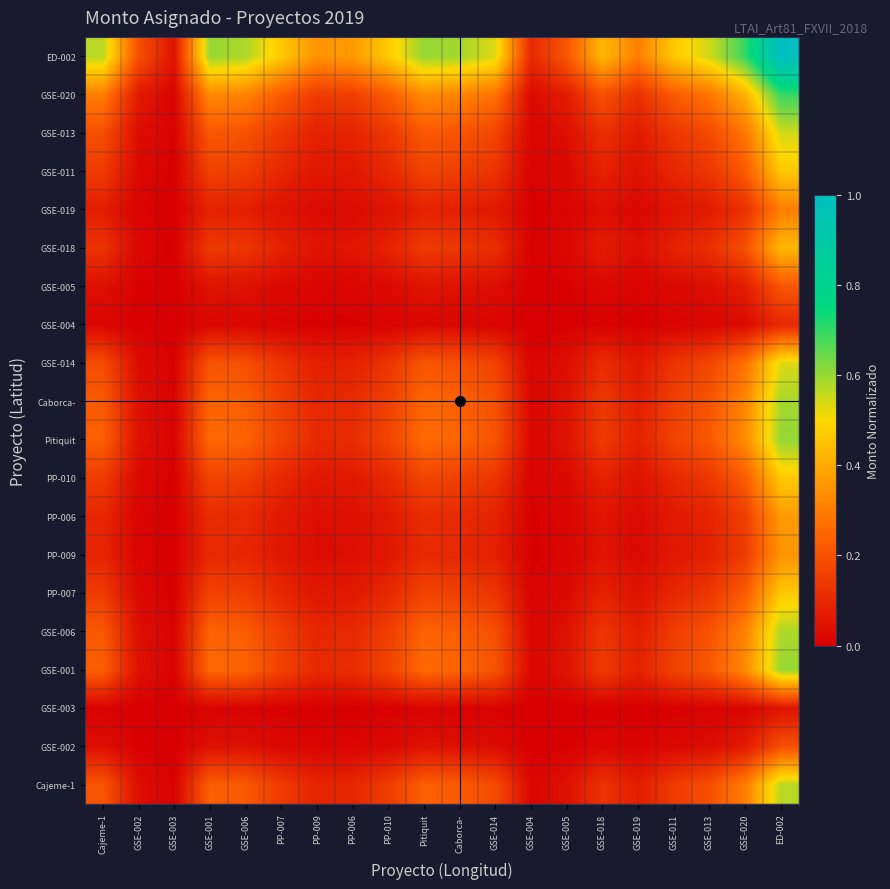

Reading right to left, extract all data points from this chart.

Cajeme-1: ED-002=0.6	GSE-020=0.3	GSE-013=0.2	GSE-011=0.1	GSE-019=0.1	GSE-018=0.1	GSE-005=0.0	GSE-004=0.0	GSE-014=0.2	Caborca-=0.2	Pitiquit=0.2	PP-010=0.1	PP-006=0.1	PP-009=0.1	PP-007=0.1	GSE-006=0.2	GSE-001=0.2	GSE-003=0.0	GSE-002=0.0	Cajeme-1=0.2
GSE-002: ED-002=0.2	GSE-020=0.1	GSE-013=0.0	GSE-011=0.0	GSE-019=0.0	GSE-018=0.0	GSE-005=0.0	GSE-004=0.0	GSE-014=0.0	Caborca-=0.0	Pitiquit=0.0	PP-010=0.0	PP-006=0.0	PP-009=0.0	PP-007=0.0	GSE-006=0.0	GSE-001=0.0	GSE-003=0.0	GSE-002=0.0	Cajeme-1=0.0
GSE-003: ED-002=0.0	GSE-020=0.0	GSE-013=0.0	GSE-011=0.0	GSE-019=0.0	GSE-018=0.0	GSE-005=0.0	GSE-004=0.0	GSE-014=0.0	Caborca-=0.0	Pitiquit=0.0	PP-010=0.0	PP-006=0.0	PP-009=0.0	PP-007=0.0	GSE-006=0.0	GSE-001=0.0	GSE-003=0.0	GSE-002=0.0	Cajeme-1=0.0
GSE-001: ED-002=0.6	GSE-020=0.3	GSE-013=0.2	GSE-011=0.2	GSE-019=0.1	GSE-018=0.1	GSE-005=0.0	GSE-004=0.0	GSE-014=0.2	Caborca-=0.2	Pitiquit=0.3	PP-010=0.2	PP-006=0.1	PP-009=0.1	PP-007=0.2	GSE-006=0.2	GSE-001=0.3	GSE-003=0.0	GSE-002=0.0	Cajeme-1=0.2
GSE-006: ED-002=0.6	GSE-020=0.3	GSE-013=0.2	GSE-011=0.2	GSE-019=0.1	GSE-018=0.1	GSE-005=0.0	GSE-004=0.0	GSE-014=0.2	Caborca-=0.2	Pitiquit=0.2	PP-010=0.2	PP-006=0.1	PP-009=0.1	PP-007=0.2	GSE-006=0.2	GSE-001=0.2	GSE-003=0.0	GSE-002=0.0	Cajeme-1=0.2
PP-007: ED-002=0.5	GSE-020=0.2	GSE-013=0.1	GSE-011=0.1	GSE-019=0.0	GSE-018=0.1	GSE-005=0.0	GSE-004=0.0	GSE-014=0.1	Caborca-=0.2	Pitiquit=0.2	PP-010=0.1	PP-006=0.1	PP-009=0.1	PP-007=0.1	GSE-006=0.2	GSE-001=0.2	GSE-003=0.0	GSE-002=0.0	Cajeme-1=0.1
PP-009: ED-002=0.4	GSE-020=0.1	GSE-013=0.1	GSE-011=0.1	GSE-019=0.0	GSE-018=0.0	GSE-005=0.0	GSE-004=0.0	GSE-014=0.1	Caborca-=0.1	Pitiquit=0.1	PP-010=0.1	PP-006=0.0	PP-009=0.0	PP-007=0.1	GSE-006=0.1	GSE-001=0.1	GSE-003=0.0	GSE-002=0.0	Cajeme-1=0.1
PP-006: ED-002=0.4	GSE-020=0.2	GSE-013=0.1	GSE-011=0.1	GSE-019=0.0	GSE-018=0.1	GSE-005=0.0	GSE-004=0.0	GSE-014=0.1	Caborca-=0.1	Pitiquit=0.1	PP-010=0.1	PP-006=0.0	PP-009=0.0	PP-007=0.1	GSE-006=0.1	GSE-001=0.1	GSE-003=0.0	GSE-002=0.0	Cajeme-1=0.1
PP-010: ED-002=0.5	GSE-020=0.2	GSE-013=0.1	GSE-011=0.1	GSE-019=0.0	GSE-018=0.1	GSE-005=0.0	GSE-004=0.0	GSE-014=0.1	Caborca-=0.2	Pitiquit=0.2	PP-010=0.1	PP-006=0.1	PP-009=0.1	PP-007=0.1	GSE-006=0.2	GSE-001=0.2	GSE-003=0.0	GSE-002=0.0	Cajeme-1=0.1
Pitiquit: ED-002=0.6	GSE-020=0.3	GSE-013=0.2	GSE-011=0.2	GSE-019=0.1	GSE-018=0.1	GSE-005=0.0	GSE-004=0.0	GSE-014=0.2	Caborca-=0.2	Pitiquit=0.3	PP-010=0.2	PP-006=0.1	PP-009=0.1	PP-007=0.2	GSE-006=0.2	GSE-001=0.3	GSE-003=0.0	GSE-002=0.0	Cajeme-1=0.2
Caborca-: ED-002=0.6	GSE-020=0.3	GSE-013=0.2	GSE-011=0.2	GSE-019=0.1	GSE-018=0.1	GSE-005=0.0	GSE-004=0.0	GSE-014=0.2	Caborca-=0.2	Pitiquit=0.2	PP-010=0.2	PP-006=0.1	PP-009=0.1	PP-007=0.2	GSE-006=0.2	GSE-001=0.2	GSE-003=0.0	GSE-002=0.0	Cajeme-1=0.2
GSE-014: ED-002=0.5	GSE-020=0.3	GSE-013=0.2	GSE-011=0.1	GSE-019=0.1	GSE-018=0.1	GSE-005=0.0	GSE-004=0.0	GSE-014=0.2	Caborca-=0.2	Pitiquit=0.2	PP-010=0.1	PP-006=0.1	PP-009=0.1	PP-007=0.1	GSE-006=0.2	GSE-001=0.2	GSE-003=0.0	GSE-002=0.0	Cajeme-1=0.2
GSE-004: ED-002=0.1	GSE-020=0.0	GSE-013=0.0	GSE-011=0.0	GSE-019=0.0	GSE-018=0.0	GSE-005=0.0	GSE-004=0.0	GSE-014=0.0	Caborca-=0.0	Pitiquit=0.0	PP-010=0.0	PP-006=0.0	PP-009=0.0	PP-007=0.0	GSE-006=0.0	GSE-001=0.0	GSE-003=0.0	GSE-002=0.0	Cajeme-1=0.0
GSE-005: ED-002=0.2	GSE-020=0.1	GSE-013=0.0	GSE-011=0.0	GSE-019=0.0	GSE-018=0.0	GSE-005=0.0	GSE-004=0.0	GSE-014=0.0	Caborca-=0.0	Pitiquit=0.0	PP-010=0.0	PP-006=0.0	PP-009=0.0	PP-007=0.0	GSE-006=0.0	GSE-001=0.0	GSE-003=0.0	GSE-002=0.0	Cajeme-1=0.0
GSE-018: ED-002=0.4	GSE-020=0.2	GSE-013=0.1	GSE-011=0.1	GSE-019=0.0	GSE-018=0.1	GSE-005=0.0	GSE-004=0.0	GSE-014=0.1	Caborca-=0.1	Pitiquit=0.1	PP-010=0.1	PP-006=0.1	PP-009=0.0	PP-007=0.1	GSE-006=0.1	GSE-001=0.1	GSE-003=0.0	GSE-002=0.0	Cajeme-1=0.1
GSE-019: ED-002=0.3	GSE-020=0.1	GSE-013=0.1	GSE-011=0.0	GSE-019=0.0	GSE-018=0.0	GSE-005=0.0	GSE-004=0.0	GSE-014=0.1	Caborca-=0.1	Pitiquit=0.1	PP-010=0.0	PP-006=0.0	PP-009=0.0	PP-007=0.0	GSE-006=0.1	GSE-001=0.1	GSE-003=0.0	GSE-002=0.0	Cajeme-1=0.1
GSE-011: ED-002=0.5	GSE-020=0.2	GSE-013=0.1	GSE-011=0.1	GSE-019=0.0	GSE-018=0.1	GSE-005=0.0	GSE-004=0.0	GSE-014=0.1	Caborca-=0.2	Pitiquit=0.2	PP-010=0.1	PP-006=0.1	PP-009=0.1	PP-007=0.1	GSE-006=0.2	GSE-001=0.2	GSE-003=0.0	GSE-002=0.0	Cajeme-1=0.1
GSE-013: ED-002=0.5	GSE-020=0.3	GSE-013=0.2	GSE-011=0.1	GSE-019=0.1	GSE-018=0.1	GSE-005=0.0	GSE-004=0.0	GSE-014=0.2	Caborca-=0.2	Pitiquit=0.2	PP-010=0.1	PP-006=0.1	PP-009=0.1	PP-007=0.1	GSE-006=0.2	GSE-001=0.2	GSE-003=0.0	GSE-002=0.0	Cajeme-1=0.2
GSE-020: ED-002=0.7	GSE-020=0.4	GSE-013=0.3	GSE-011=0.2	GSE-019=0.1	GSE-018=0.2	GSE-005=0.1	GSE-004=0.0	GSE-014=0.3	Caborca-=0.3	Pitiquit=0.3	PP-010=0.2	PP-006=0.2	PP-009=0.1	PP-007=0.2	GSE-006=0.3	GSE-001=0.3	GSE-003=0.0	GSE-002=0.1	Cajeme-1=0.3
ED-002: ED-002=1.0	GSE-020=0.7	GSE-013=0.5	GSE-011=0.5	GSE-019=0.3	GSE-018=0.4	GSE-005=0.2	GSE-004=0.1	GSE-014=0.5	Caborca-=0.6	Pitiquit=0.6	PP-010=0.5	PP-006=0.4	PP-009=0.4	PP-007=0.5	GSE-006=0.6	GSE-001=0.6	GSE-003=0.0	GSE-002=0.2	Cajeme-1=0.6